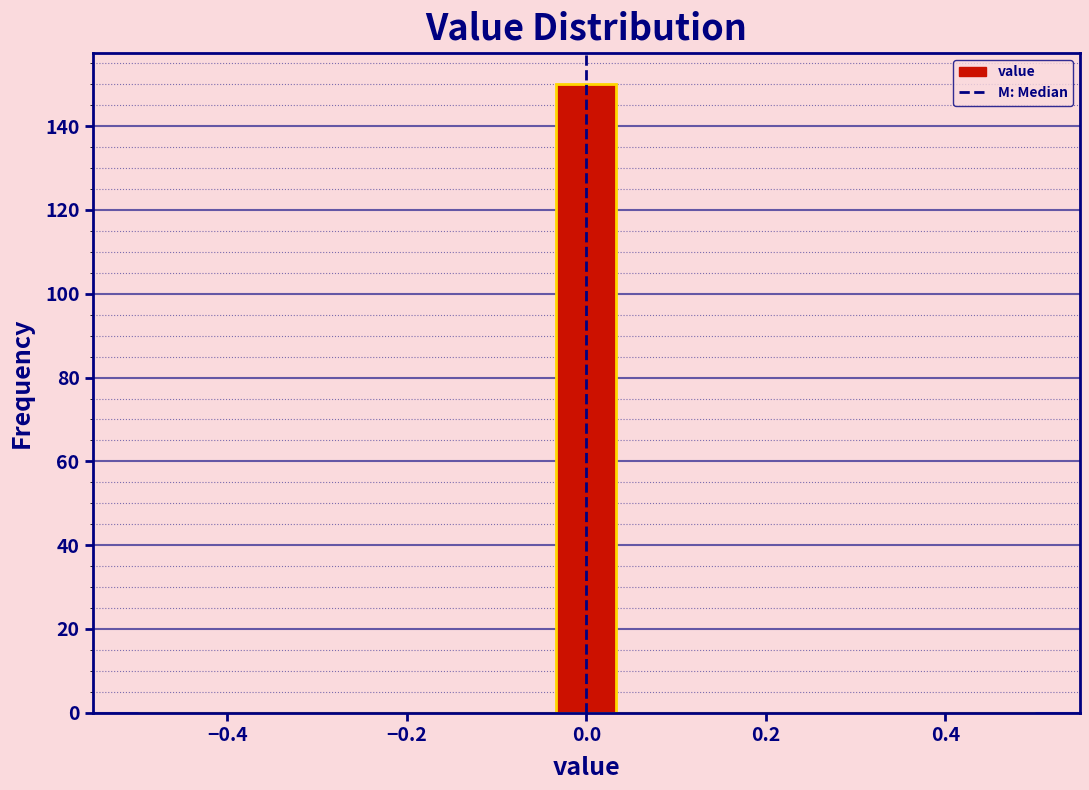

Read against the x-axis, roughly where is the centre of the tallest bar?

0.00